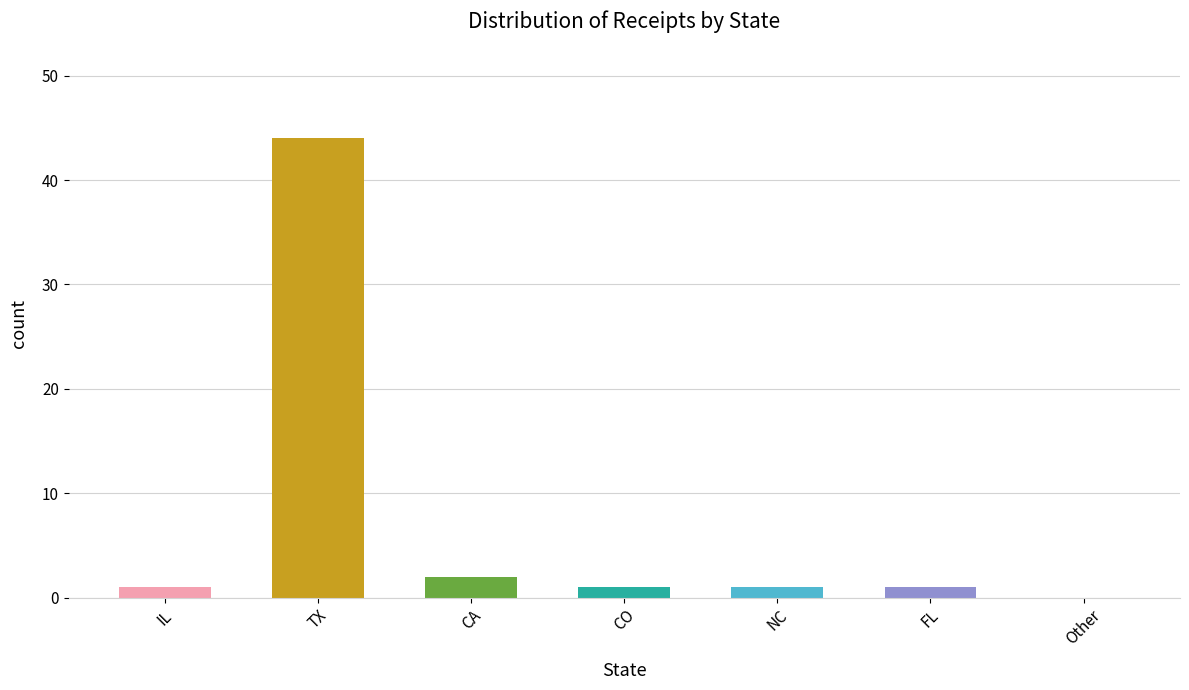

What is the difference between the values at IL and TX?

43